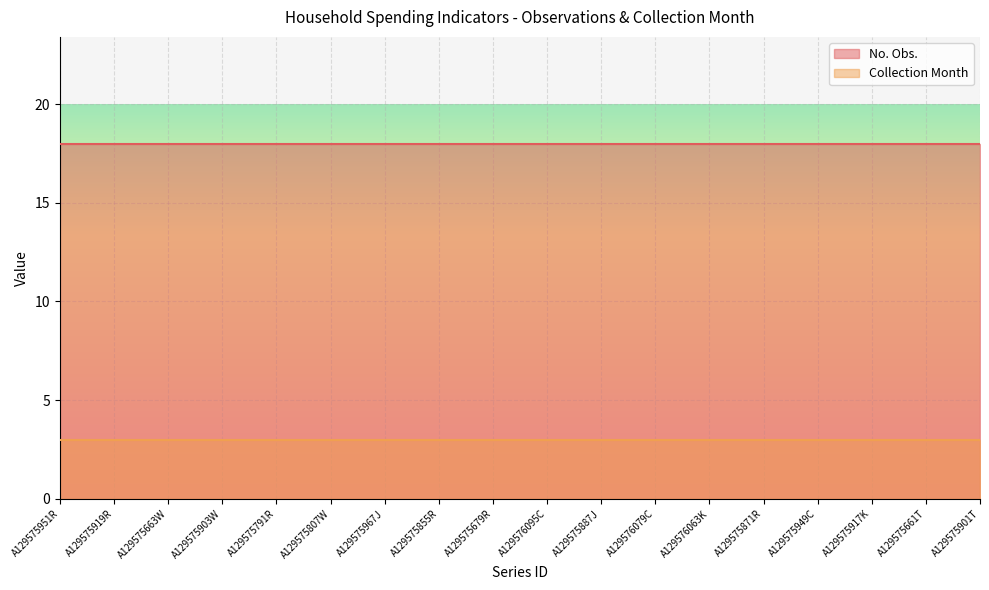

What is the maximum value shown in the chart?

18